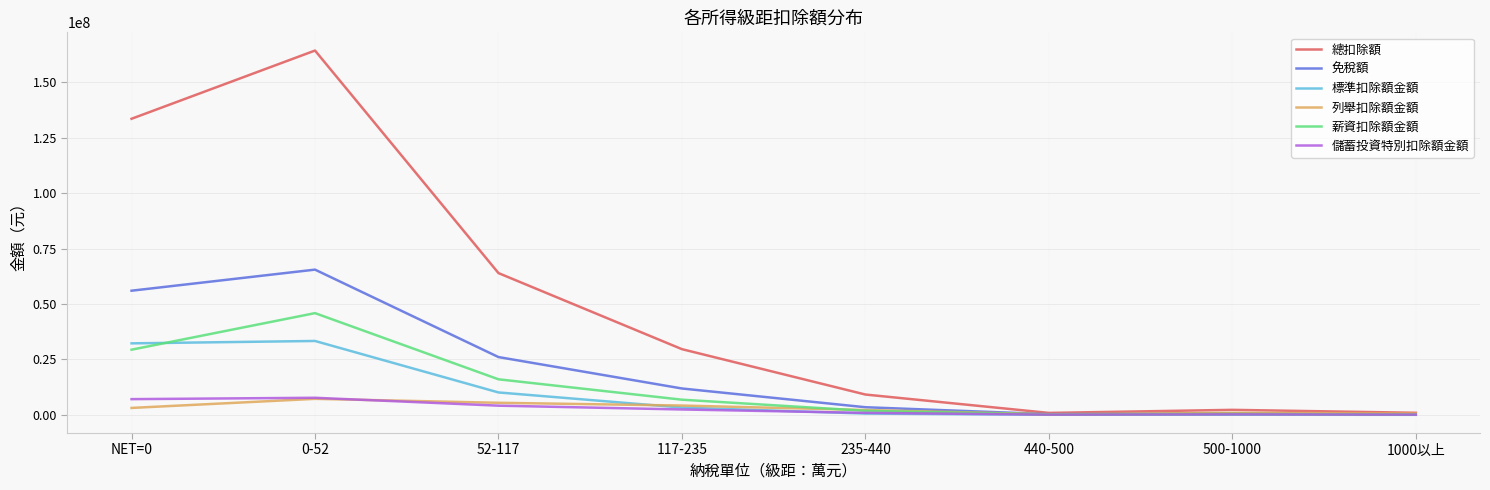

Which series has the largest range (max minus min)?

總扣除額